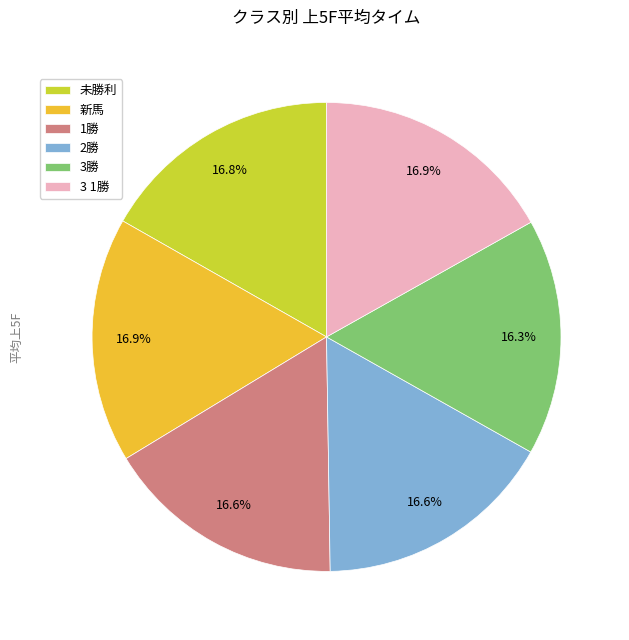

Approximately how many times larger is the value at 3勝 compared to 未勝利?

1.0